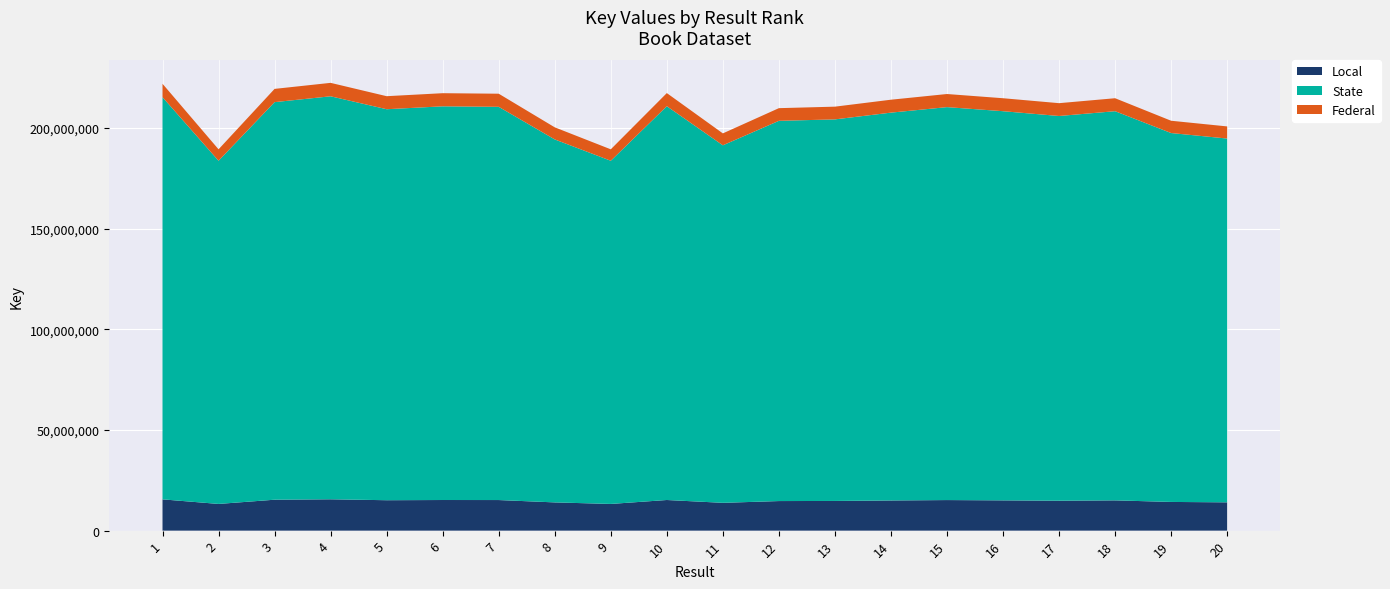

Reading left to right, transcribe all the data shown in this chart.

1=222035162	2=189469863	3=219496491	4=222492869	5=215866769	6=217354193	7=217098782	8=200393746	9=189467218	10=217411475	11=197387175	12=209921492	13=210664848	14=214120230	15=216944774	16=214855588	17=212399383	18=214855373	19=203664459	20=200846622